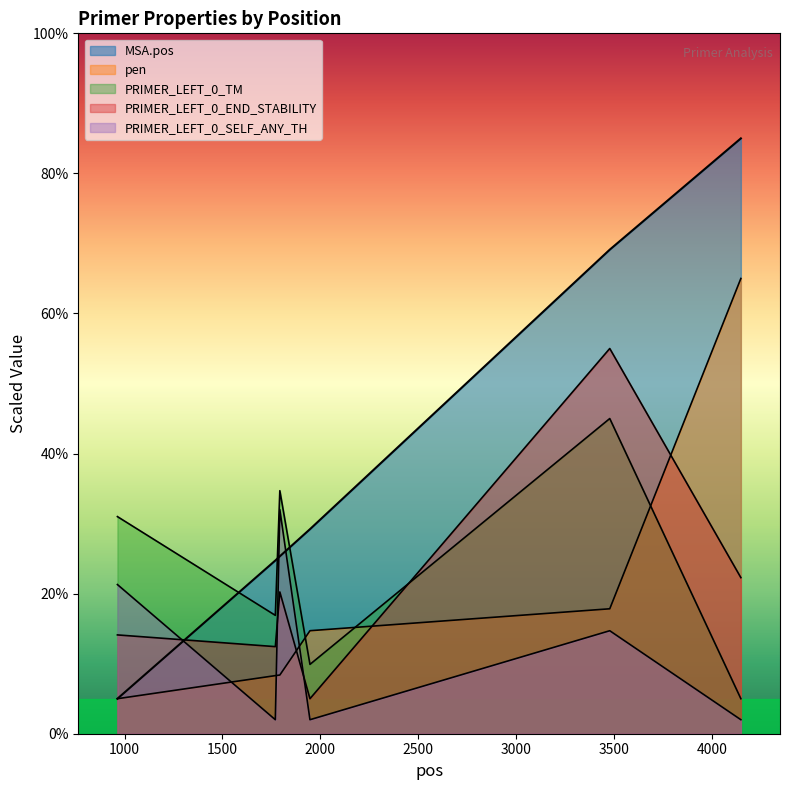

Does the chart have visible grid lines?

No